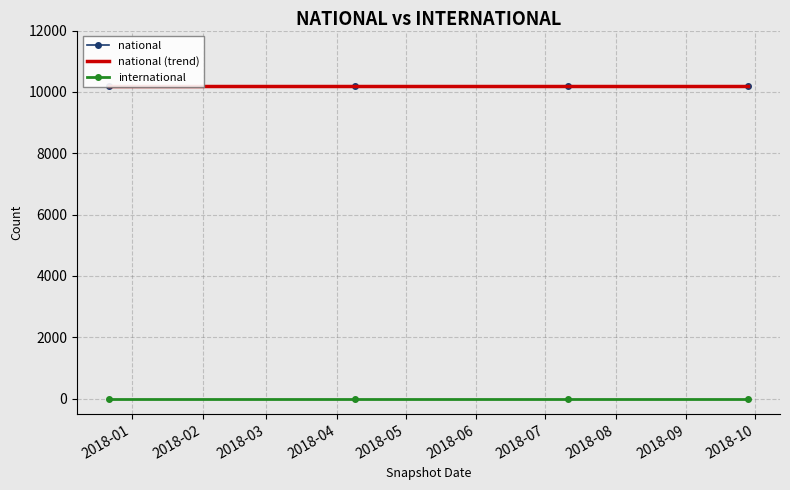

What is the maximum value for national (trend)?

10184